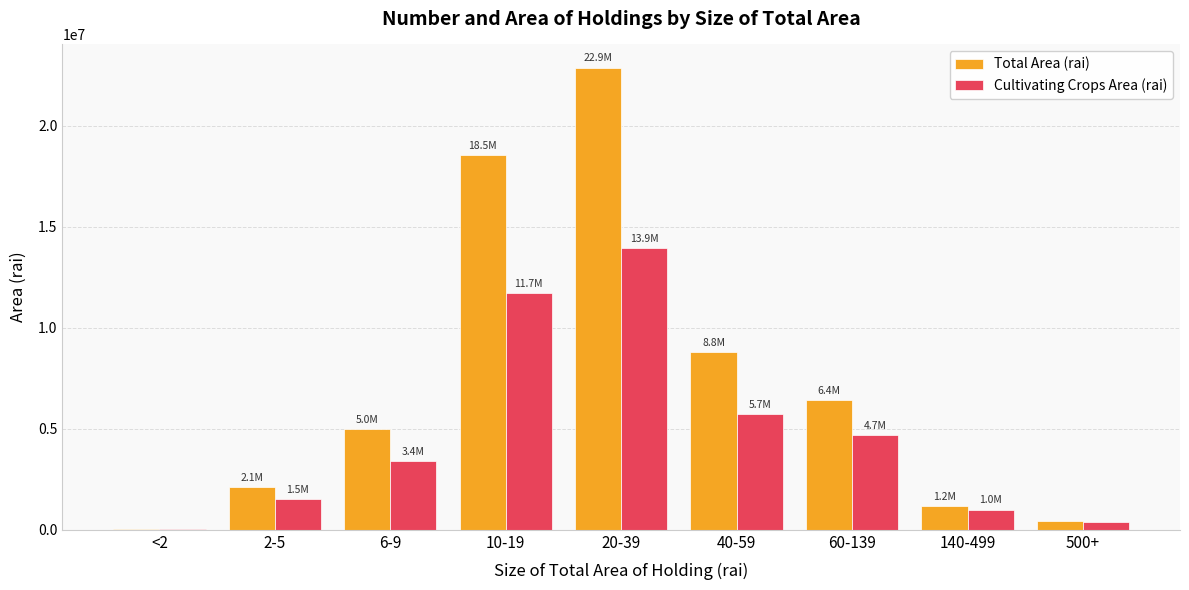

What is the greatest value displayed?

22867029.0